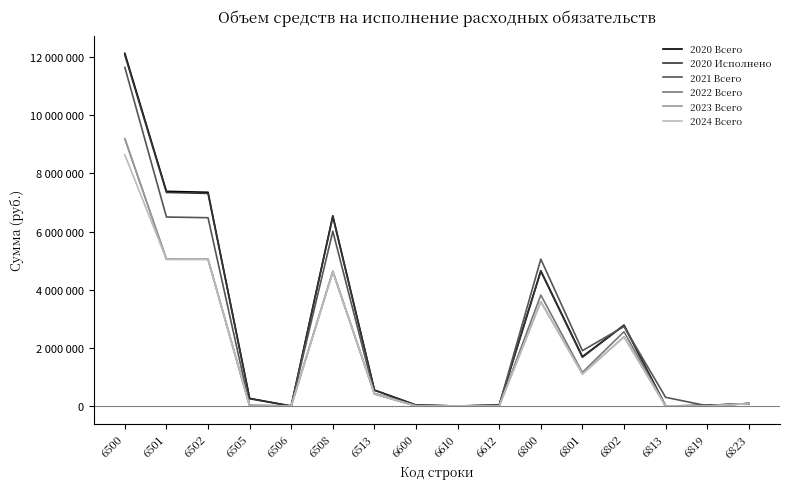

Does the chart display data point markers on the line(s)?

No